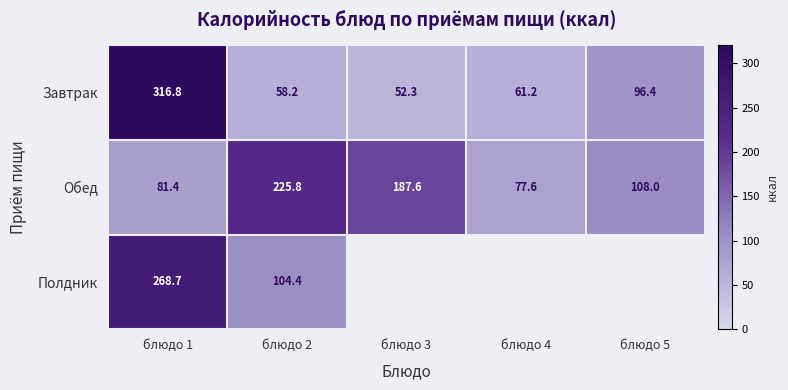

Between блюдо 3 and блюдо 5, which is larger?

блюдо 5